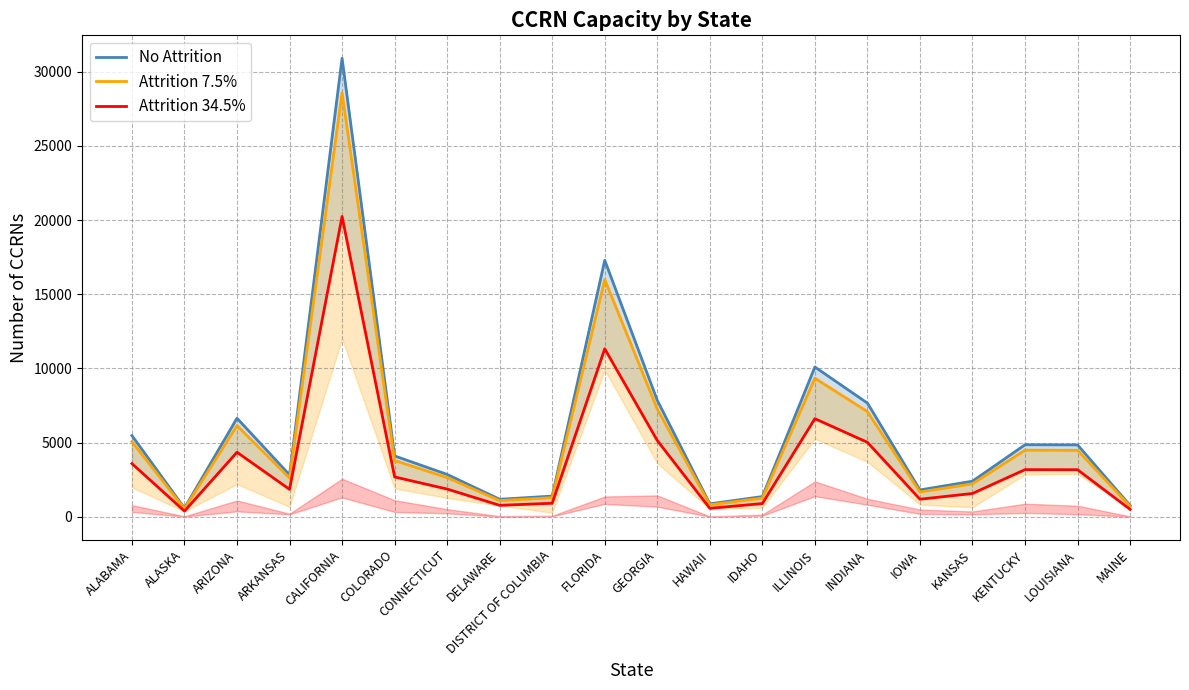

Is the value of Attrition 7.5% at ALASKA greater than the value of No Attrition at ILLINOIS?

No